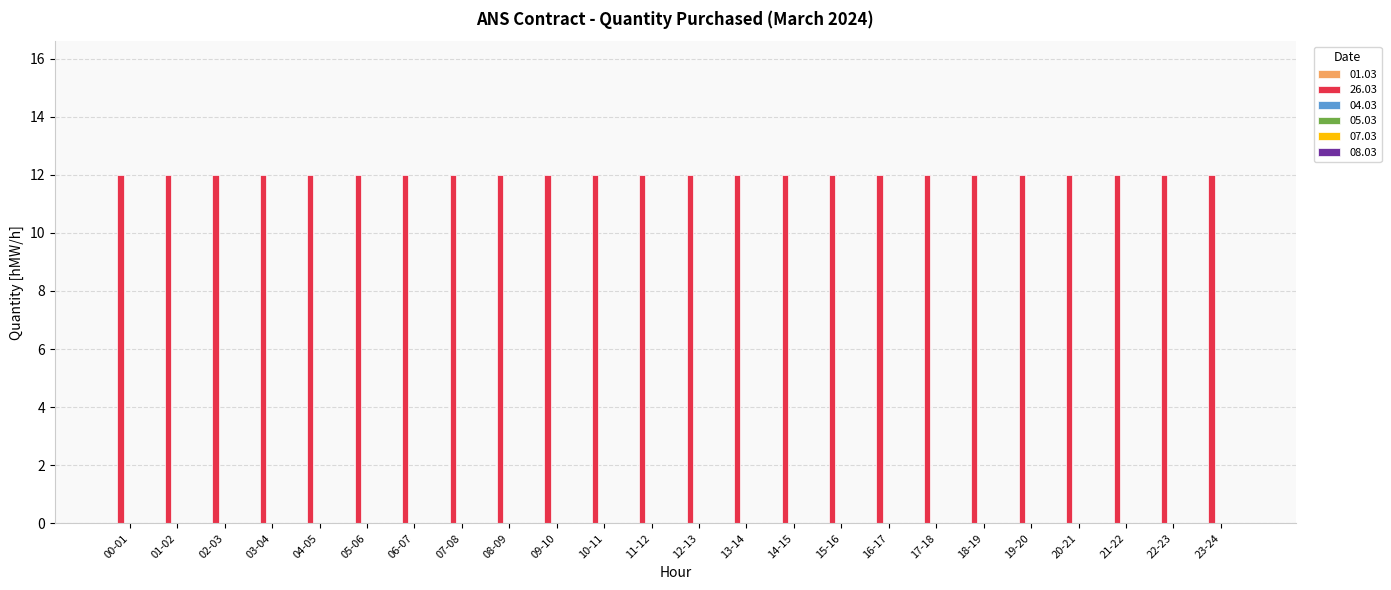

At how many categories does at least one series exceed 9?

24